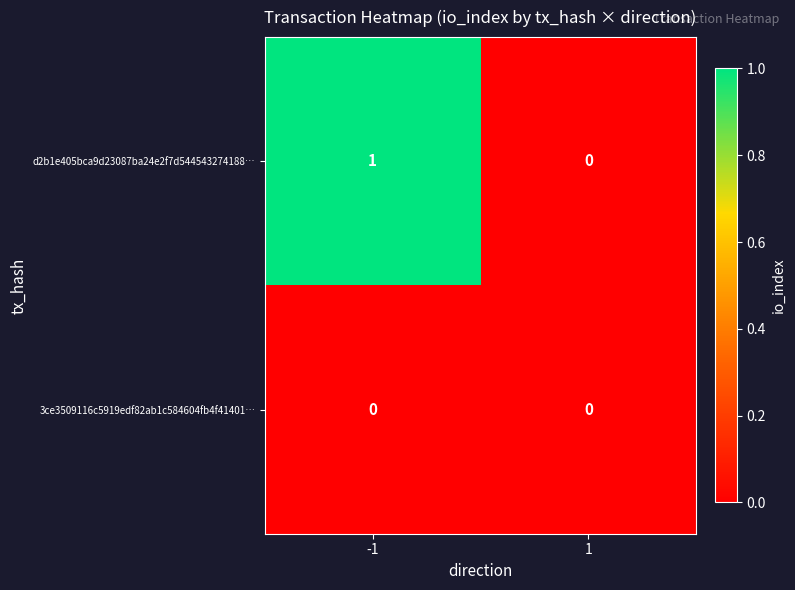

Reading left to right, what are all the values shown in this chart?

d2b1e405bca9d23087ba24e2f7d544543274188…: 1	0
3ce3509116c5919edf82ab1c584604fb4f41401…: 0	0